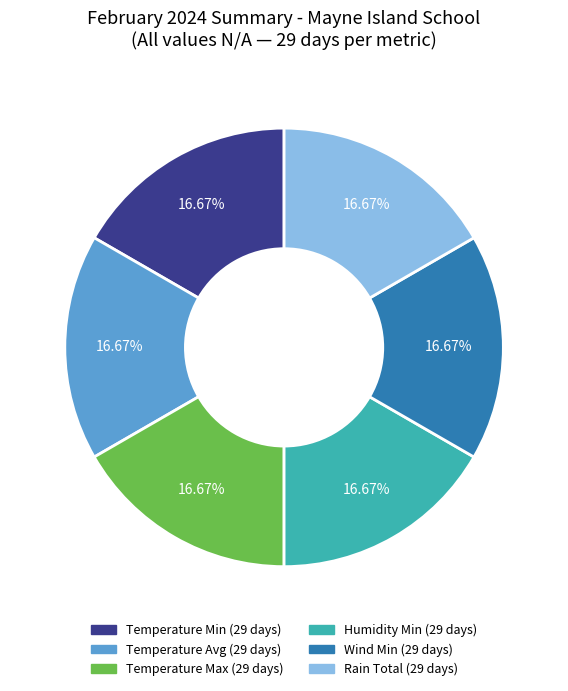

How many segments does this pie chart have?

6